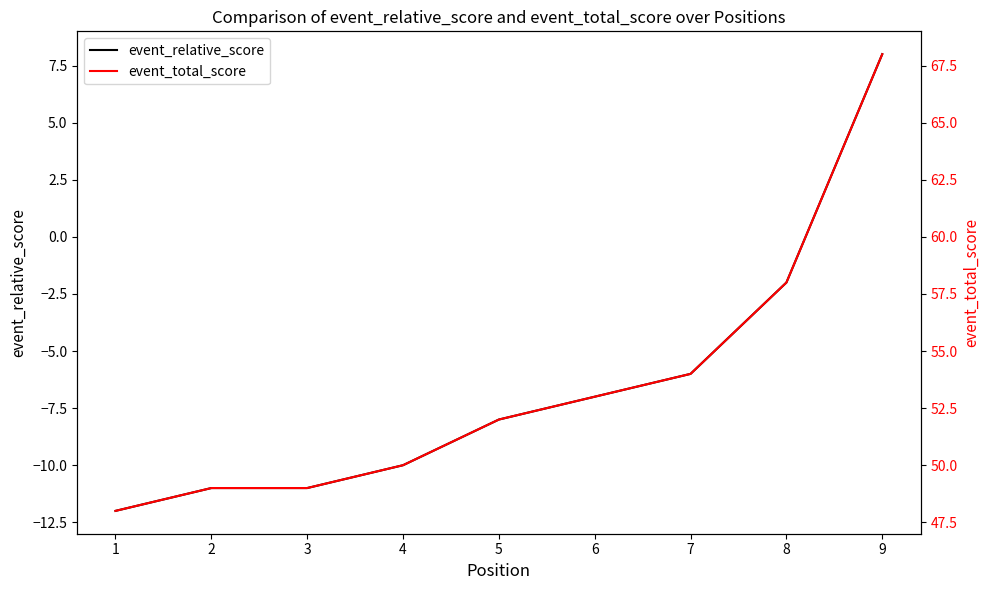

Which series has the largest total across all categories?

event_total_score